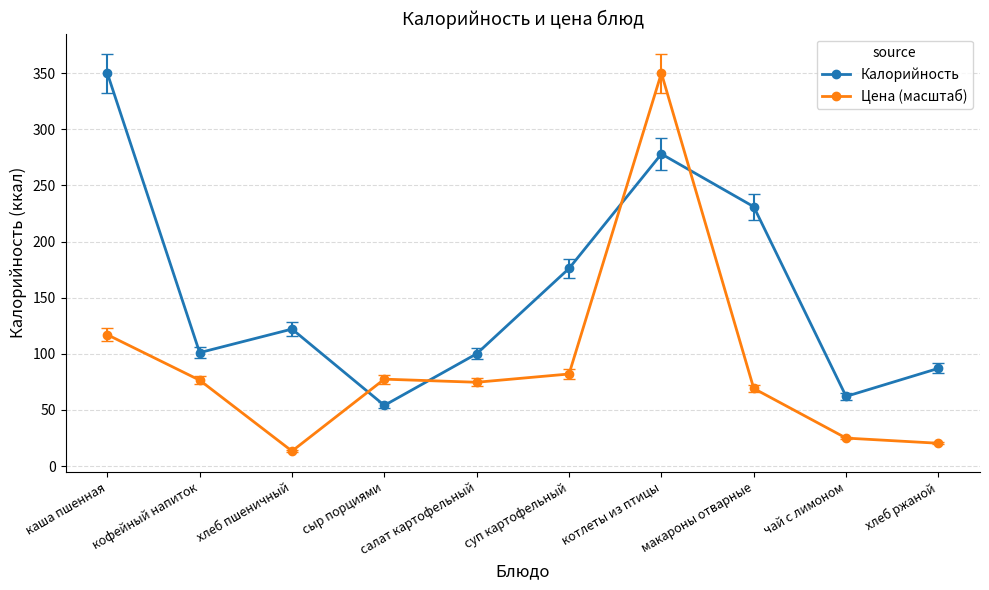

What is the value of the Цена (масштаб) point at the 5th from the left?

74.6